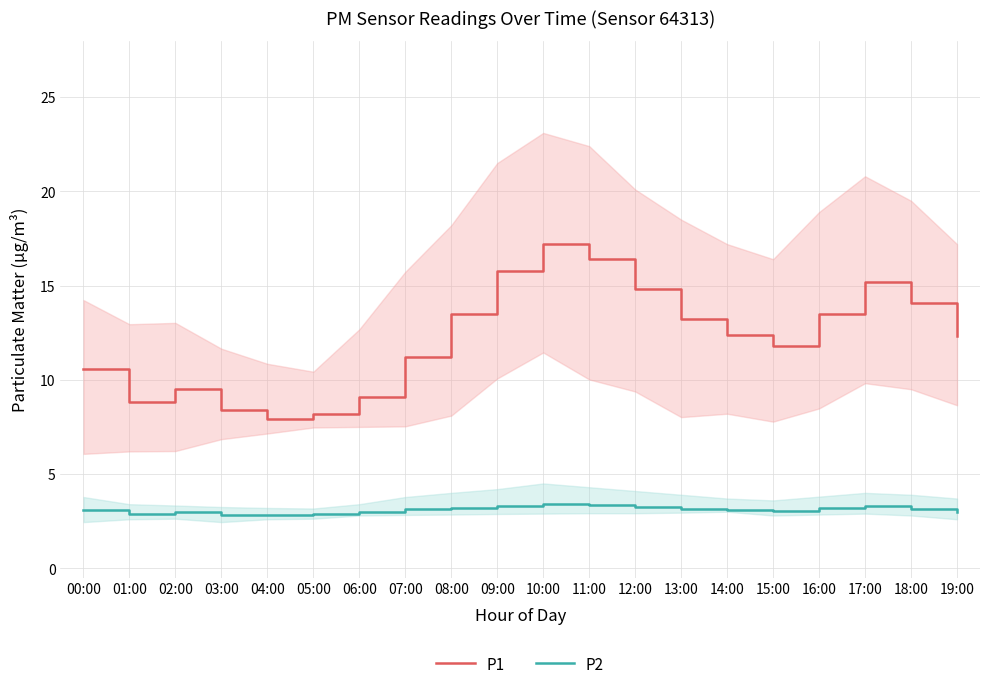

What are all the series names shown in the legend?

P1, P2